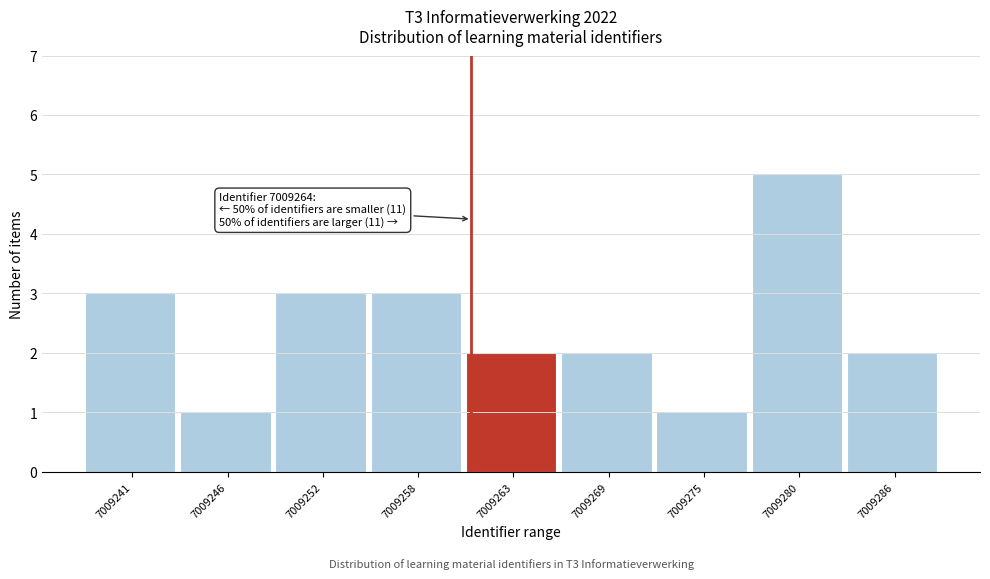

Reading left to right, transcribe all the data shown in this chart.

3	1	3	3	2	2	1	5	2